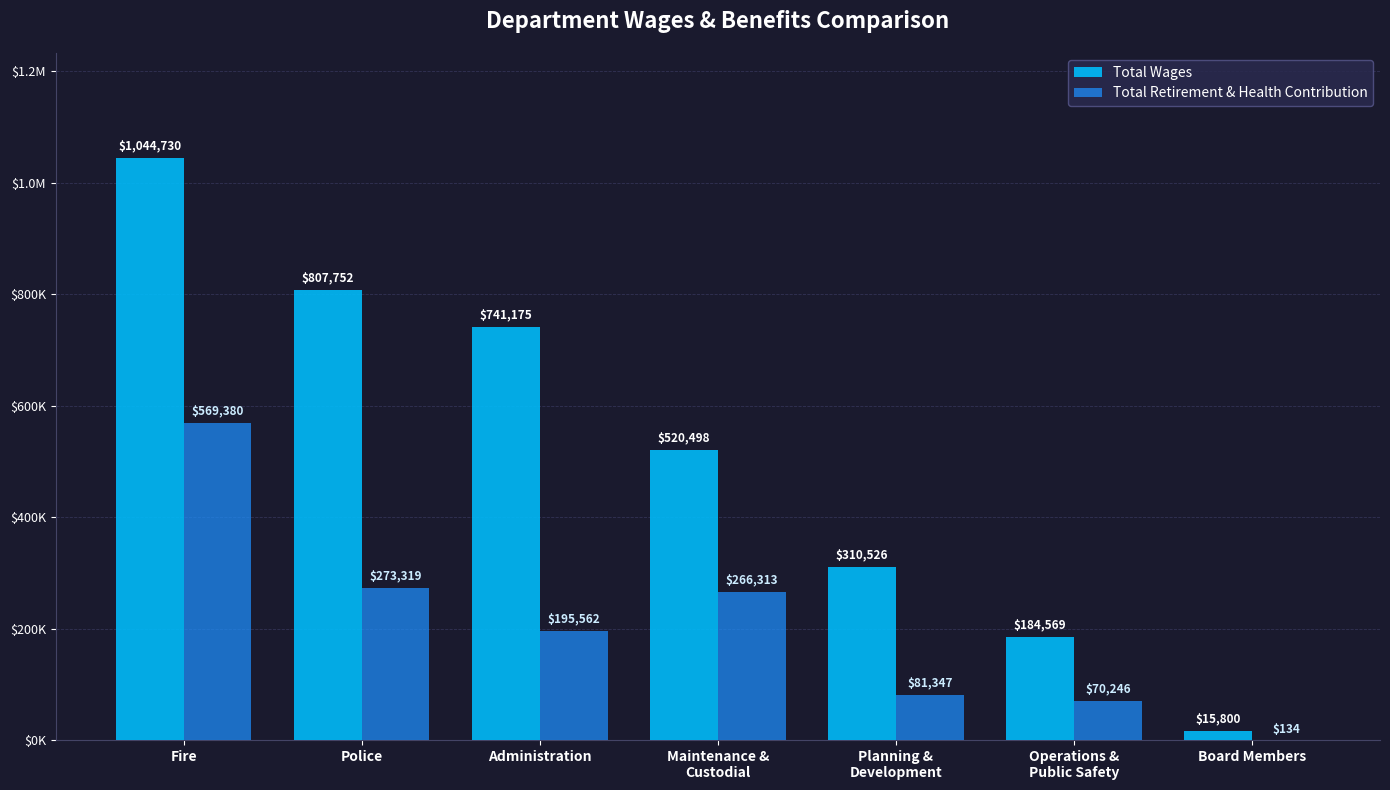

Reading left to right, extract all data points from this chart.

Total Wages: Fire=1044730	Police=807752	Administration=741175	Maintenance &
Custodial=520498	Planning &
Development=310526	Operations &
Public Safety=184569	Board Members=15800
Total Retirement & Health Contribution: Fire=569380	Police=273319	Administration=195562	Maintenance &
Custodial=266313	Planning &
Development=81347	Operations &
Public Safety=70246	Board Members=134